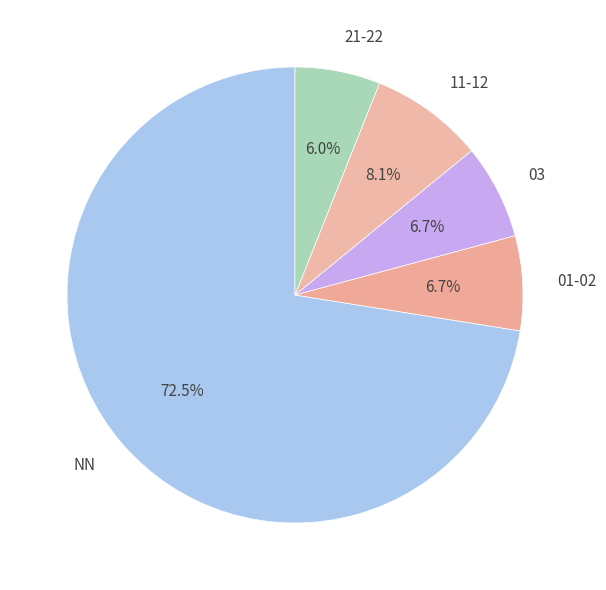

Does any single category account for the majority?

Yes